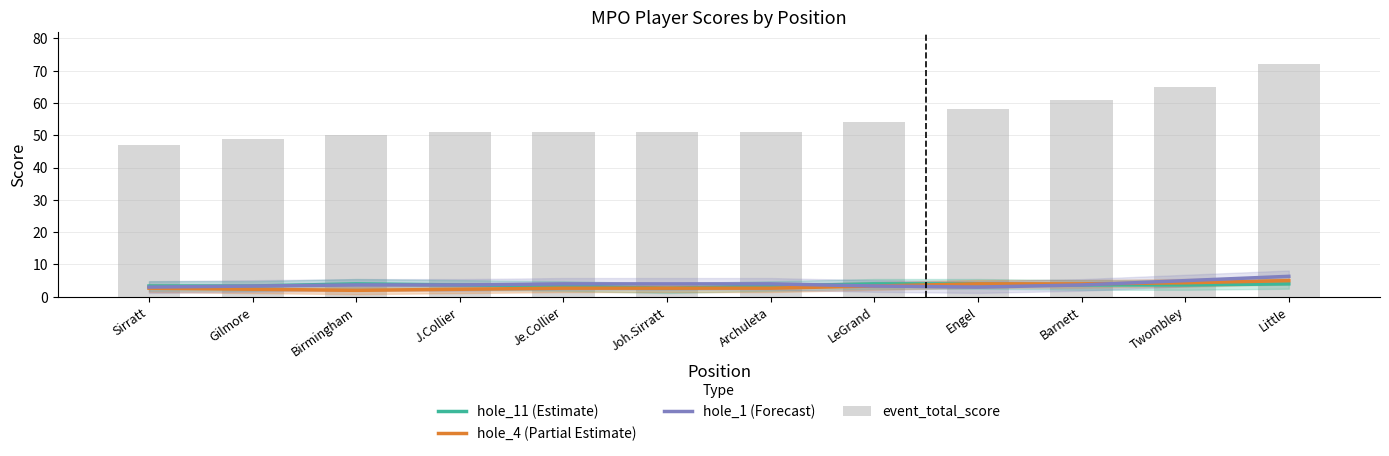

Reading right to left, transcribe all the data shown in this chart.

hole_11 (Estimate): Little=4.0	Twombley=3.7	Barnett=3.7	Engel=4.0	LeGrand=4.0	Archuleta=3.3	Joh.Sirratt=2.7	Je.Collier=3.3	J.Collier=3.7	Birmingham=4.0	Gilmore=3.3	Sirratt=3.3
hole_4 (Partial Estimate): Little=5.0	Twombley=4.3	Barnett=4.0	Engel=4.0	LeGrand=3.3	Archuleta=2.7	Joh.Sirratt=2.7	Je.Collier=2.7	J.Collier=2.3	Birmingham=2.0	Gilmore=2.3	Sirratt=2.7
hole_1 (Forecast): Little=6.3	Twombley=5.0	Barnett=3.7	Engel=3.0	LeGrand=3.3	Archuleta=4.0	Joh.Sirratt=4.0	Je.Collier=4.0	J.Collier=3.7	Birmingham=3.7	Gilmore=3.3	Sirratt=3.0
event_total_score: Little=72.0	Twombley=65.0	Barnett=61.0	Engel=58.0	LeGrand=54.0	Archuleta=51.0	Joh.Sirratt=51.0	Je.Collier=51.0	J.Collier=51.0	Birmingham=50.0	Gilmore=49.0	Sirratt=47.0